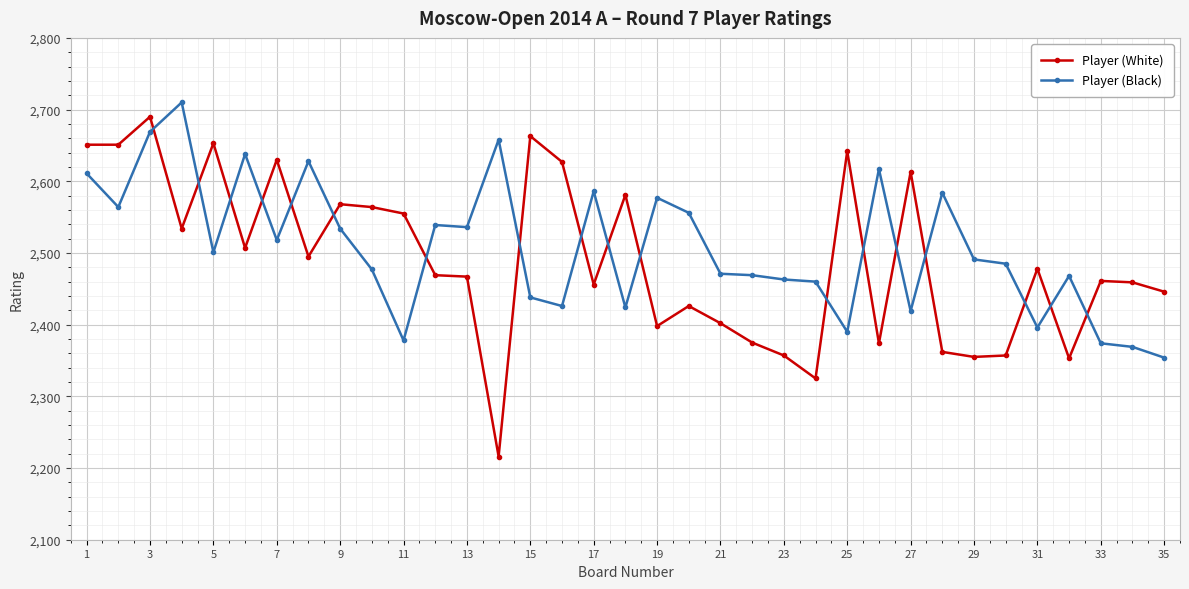

What is the value of the Player (Black) point at the 35th from the left?

2354